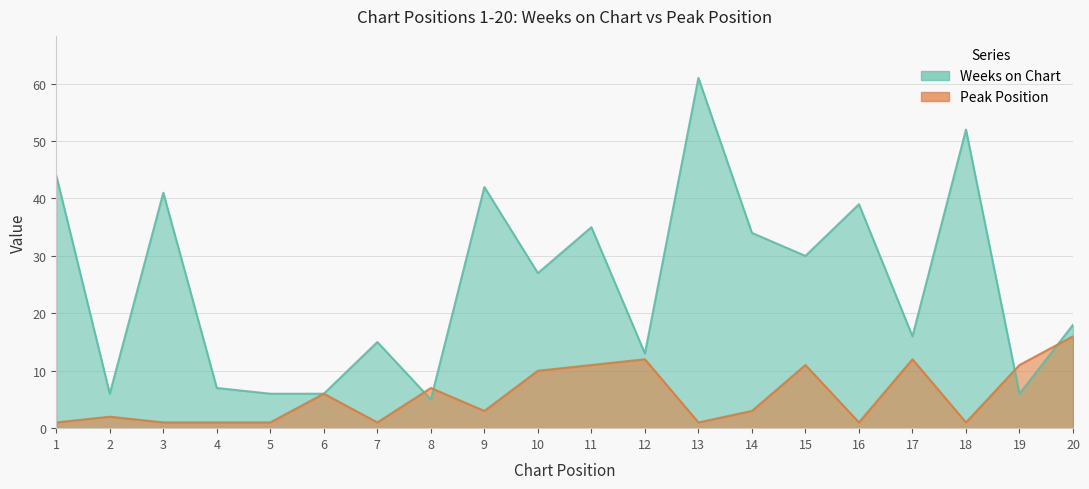

Reading left to right, list all the values displayed in this chart.

Weeks on Chart: 1=44	2=6	3=41	4=7	5=6	6=6	7=15	8=5	9=42	10=27	11=35	12=13	13=61	14=34	15=30	16=39	17=16	18=52	19=6	20=18
Peak Position: 1=1	2=2	3=1	4=1	5=1	6=6	7=1	8=7	9=3	10=10	11=11	12=12	13=1	14=3	15=11	16=1	17=12	18=1	19=11	20=16